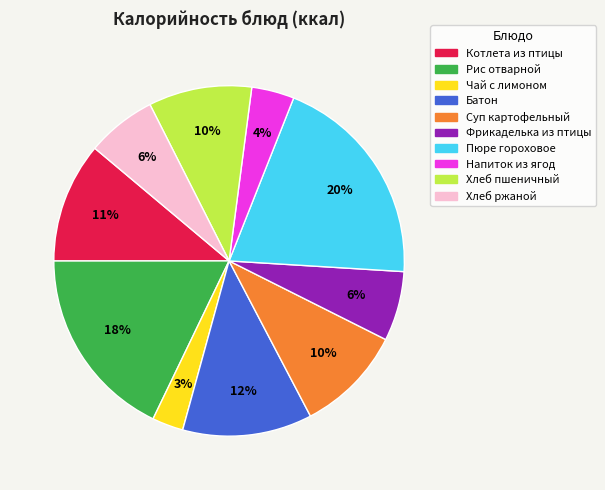

What percentage is the Хлеб ржаной slice, to the nearest percent?

6%